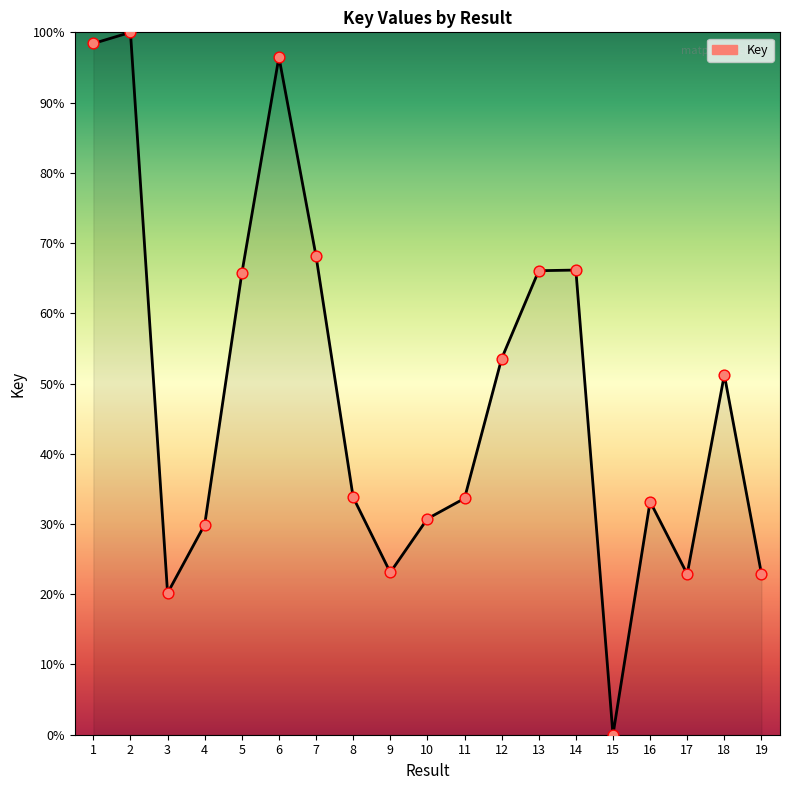

Which has a higher value, 9 or 7?

7